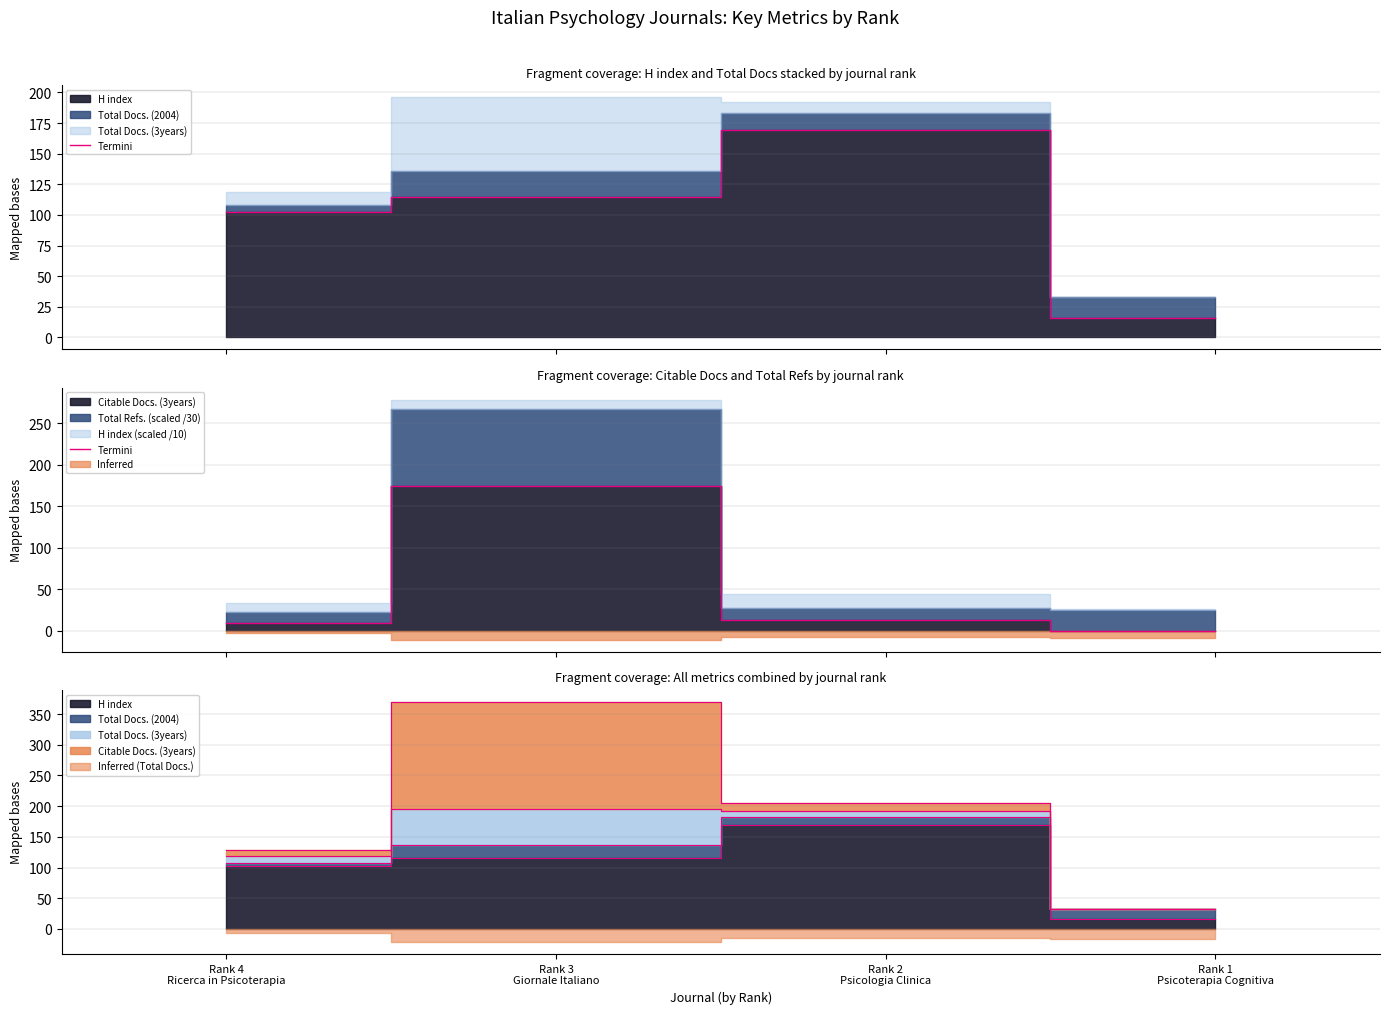

List the labels in order of value, largest first.

Rank 3
Giornale Italiano, Rank 2
Psicologia Clinica, Rank 4
Ricerca in Psicoterapia, Rank 1
Psicoterapia Cognitiva